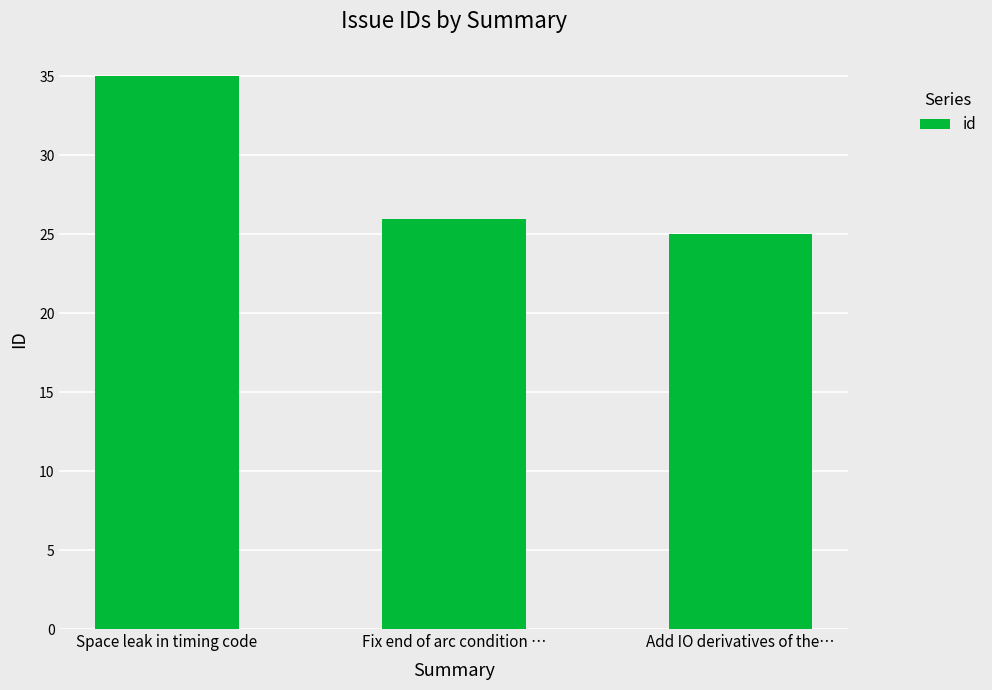

What is the change in value from Space leak in timing code to Add IO derivatives of the…?

-10